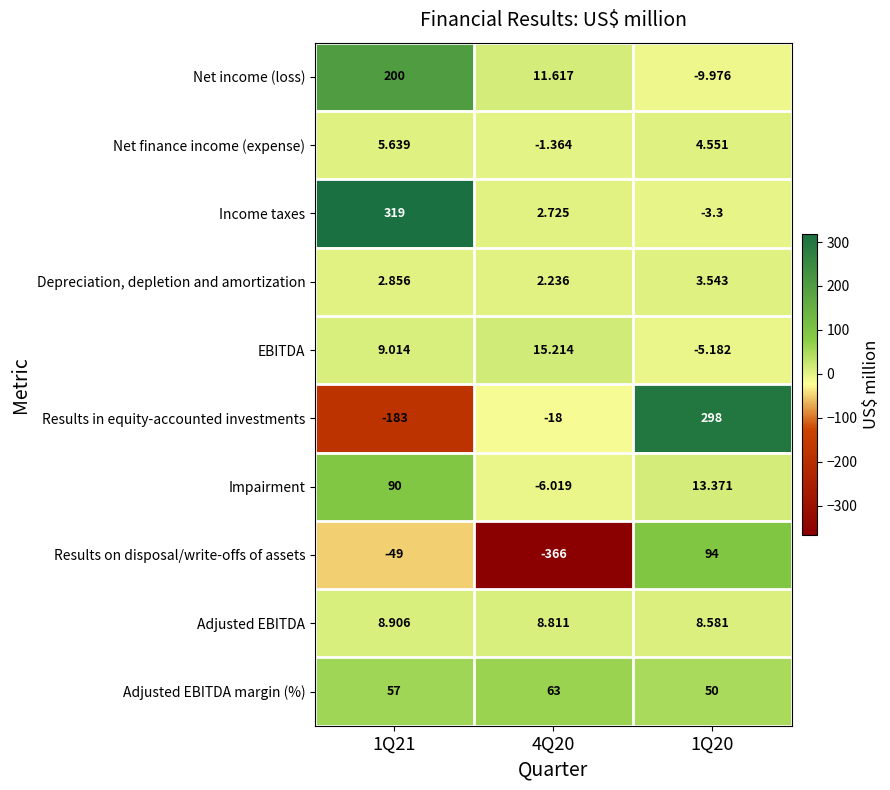

How many data points in Results in equity-accounted investments are above -18?

1